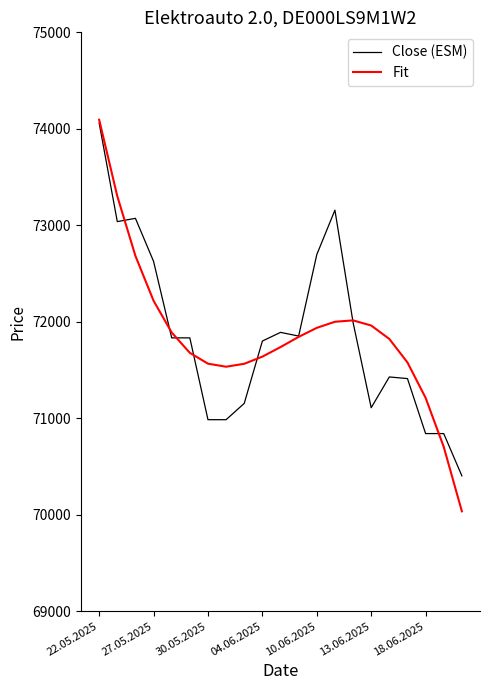

What is the difference between the second highest and second lowest values in the Close (ESM) series?

2316.0